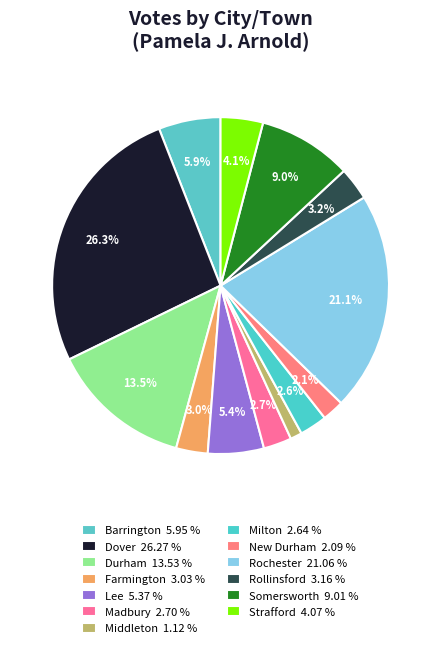

How many segments does this pie chart have?

13